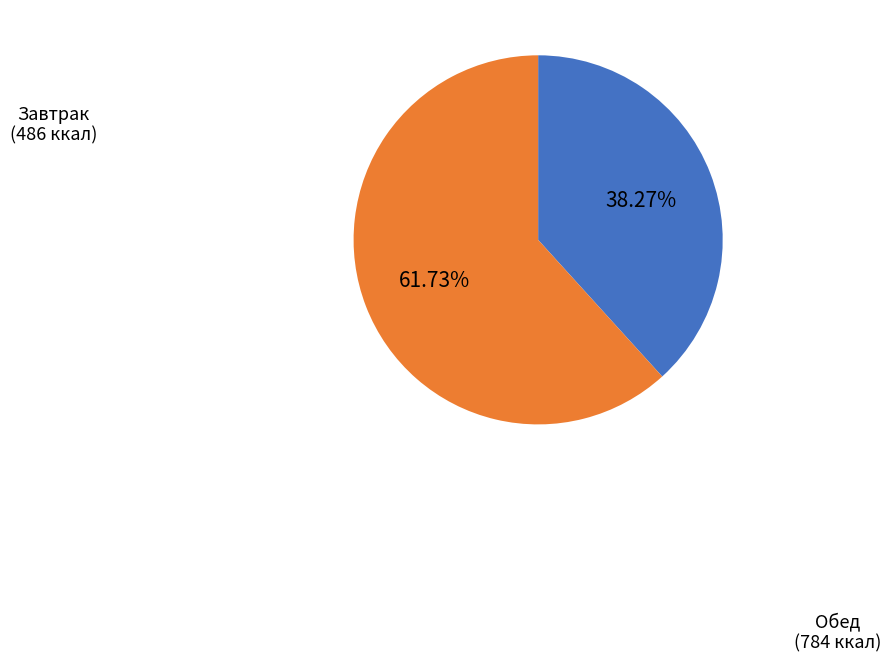

Is there any slice that represents more than half of the pie?

Yes